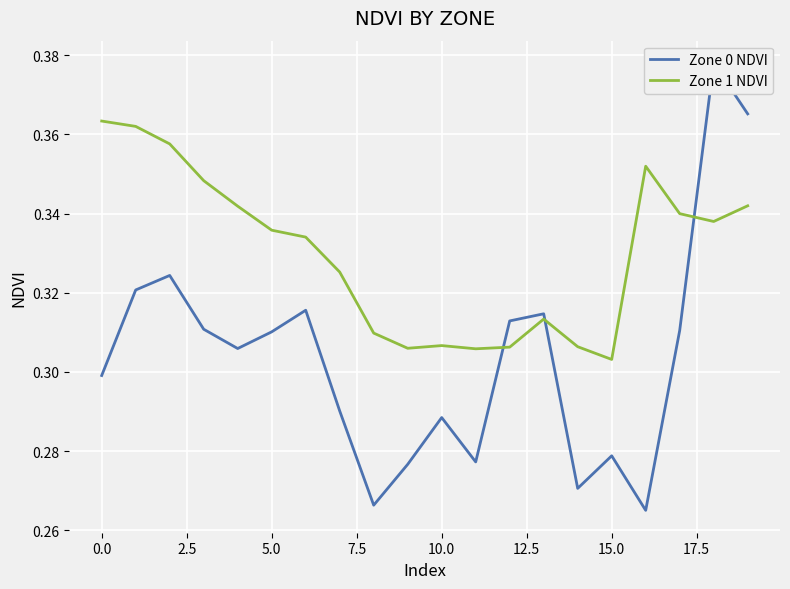

What are all the series names shown in the legend?

Zone 0 NDVI, Zone 1 NDVI